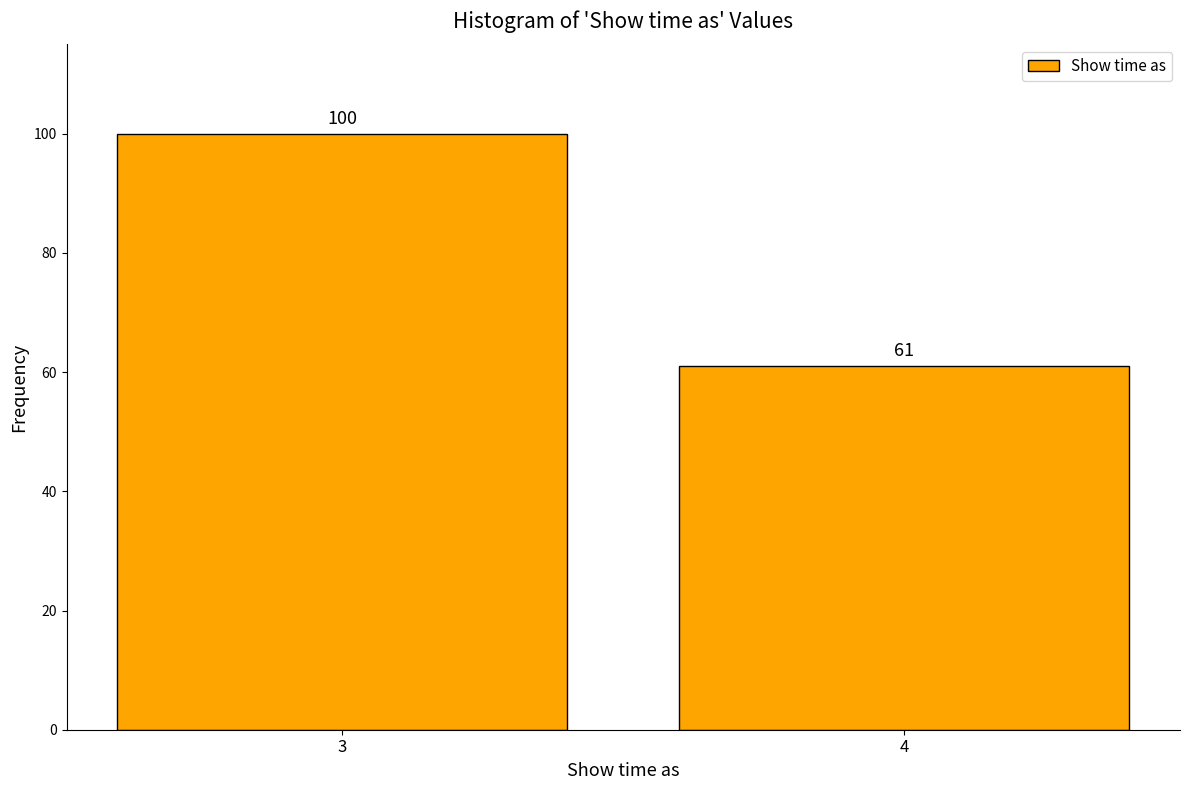

Reading left to right, transcribe all the data shown in this chart.

100	61